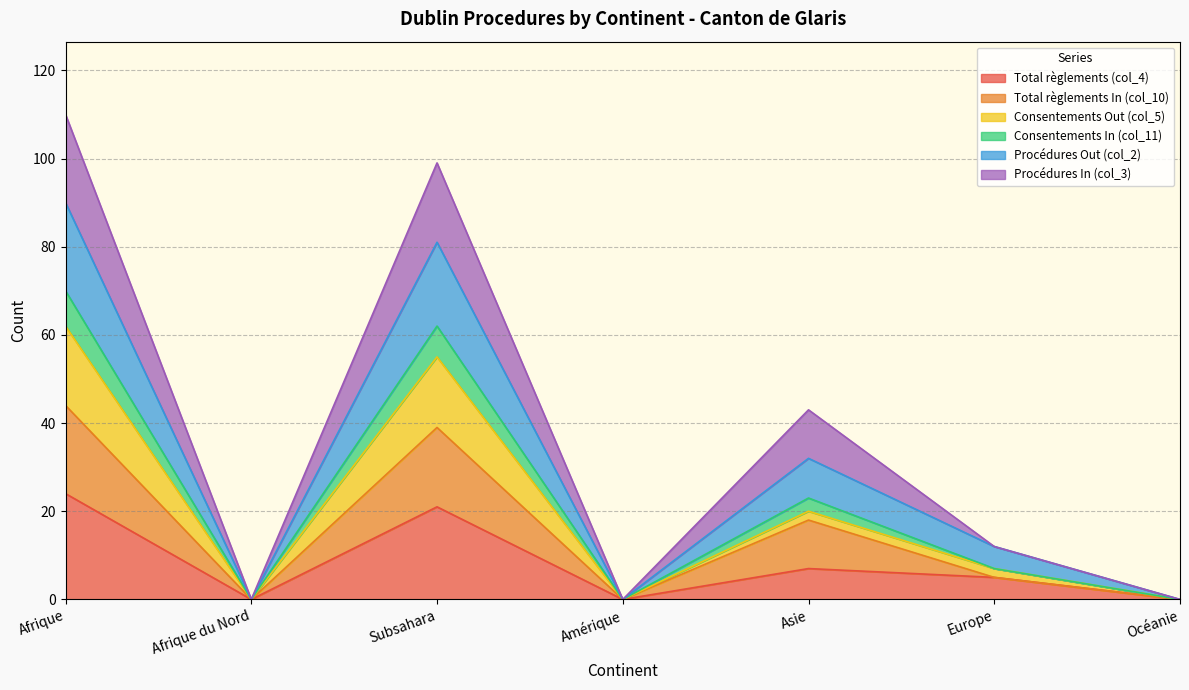

How many interior local peaks does the Consentements In (col_11) series have?

2